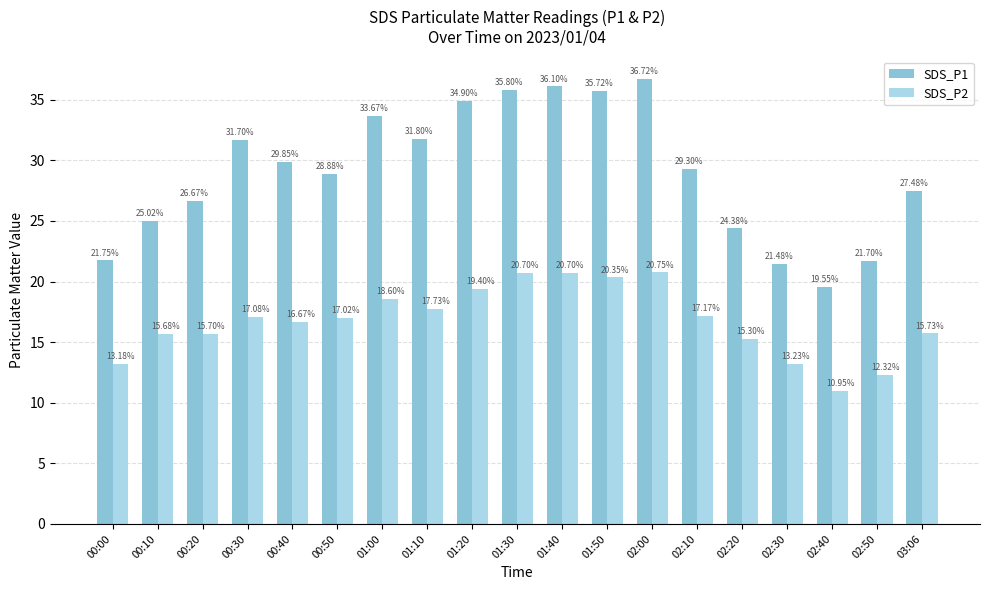

What is the difference between the SDS_P2 values at 01:30 and 01:10?

3.0